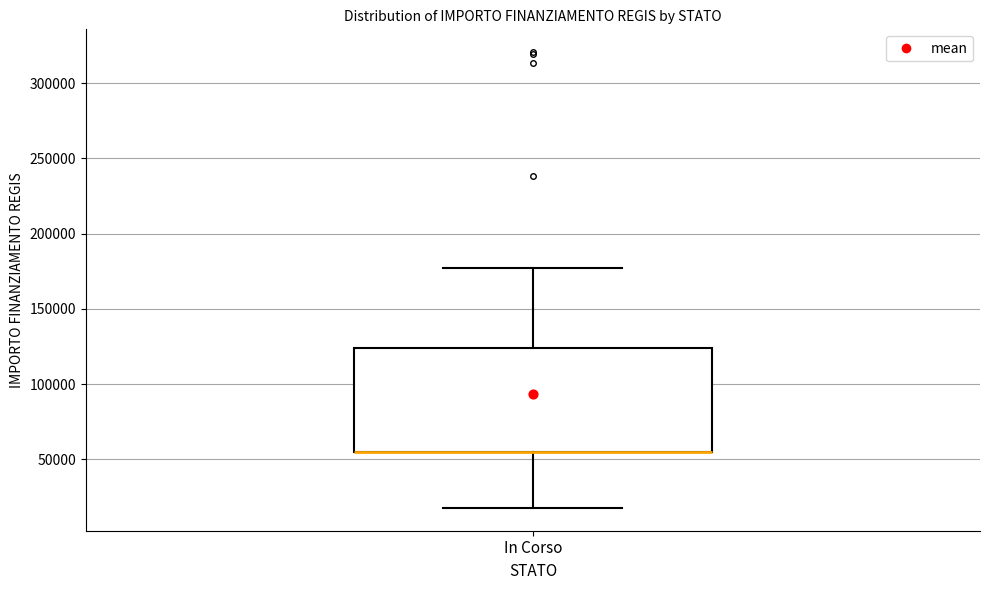

Where does the upper whisker of the box for In Corso end on the y-axis? The values are not printed on the chart, so give them approximately, as read against the axis.

175000